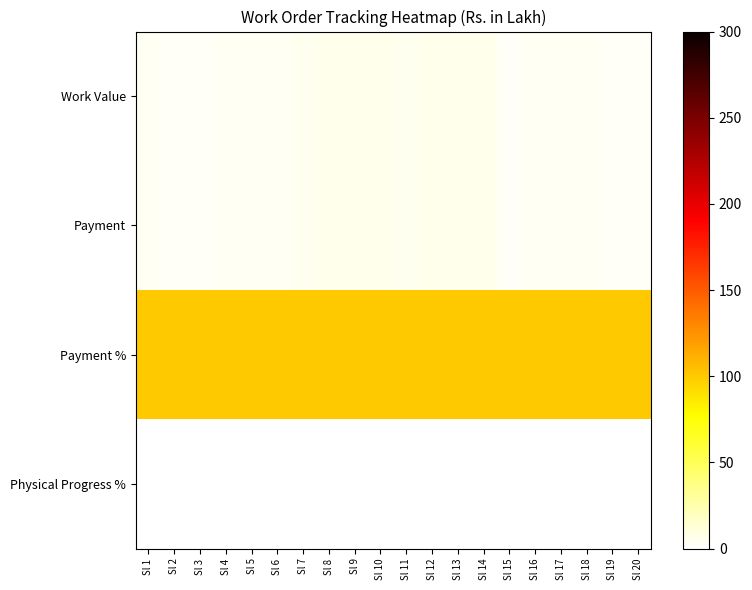

Rank the series by their maximum value, from lowest to highest.

Physical Progress %, Work Value, Payment, Payment %